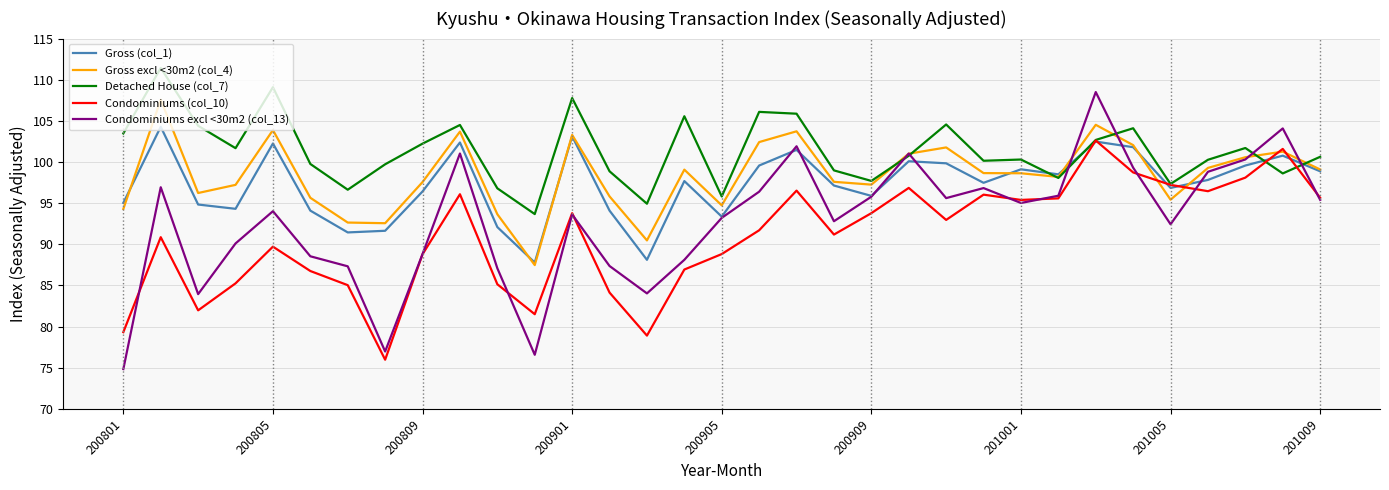

Which series has the largest total across all categories?

Detached House (col_7)